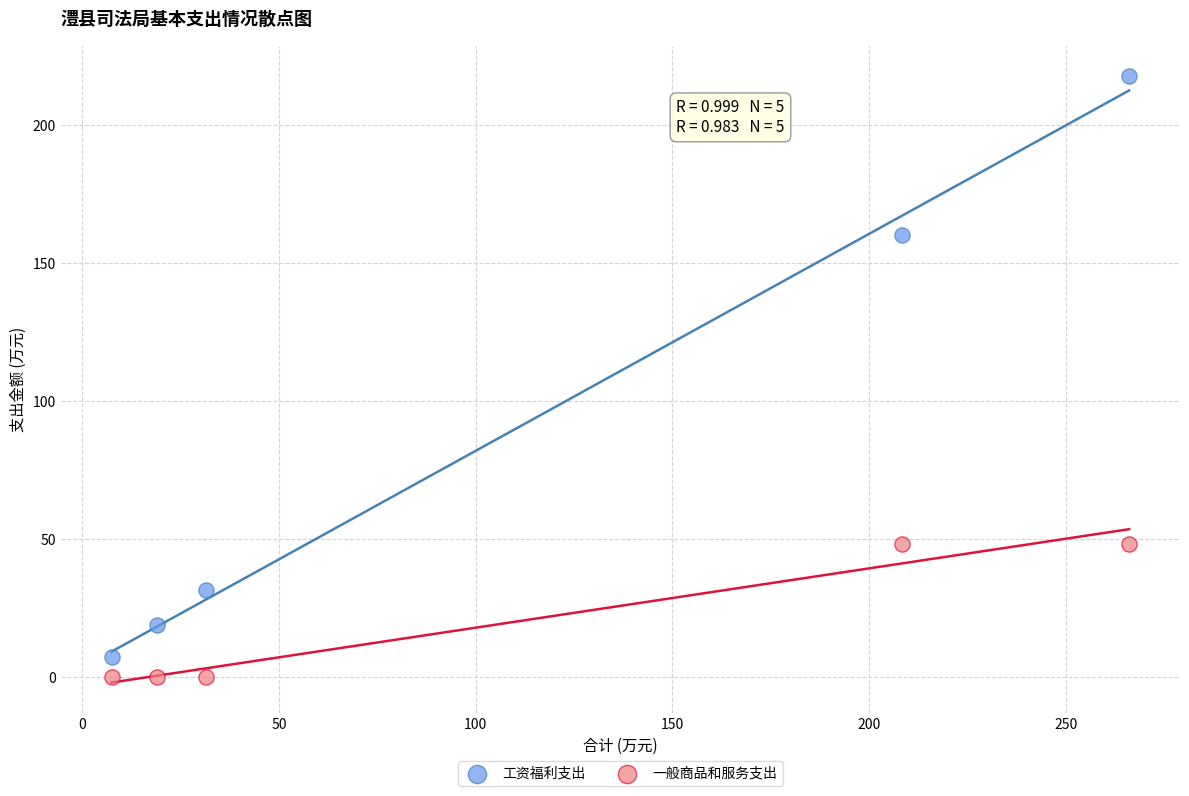

Across all data points, what is the average X value?

106.4